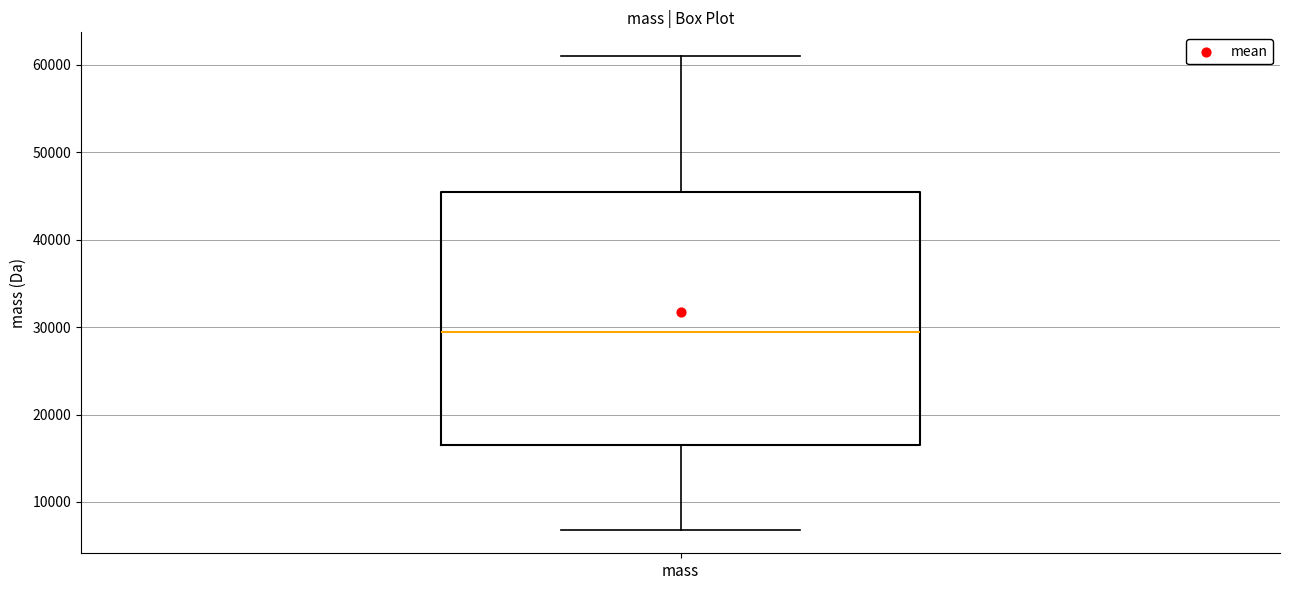

Transcribe this box plot: give where the median line is, the range the box spans, and where the two whiskers end, as read against the y-axis. The values are not printed on the chart, so give them approximately, as read against the axis.

median 29000, box 17000 to 46000, whiskers 7000 to 61000